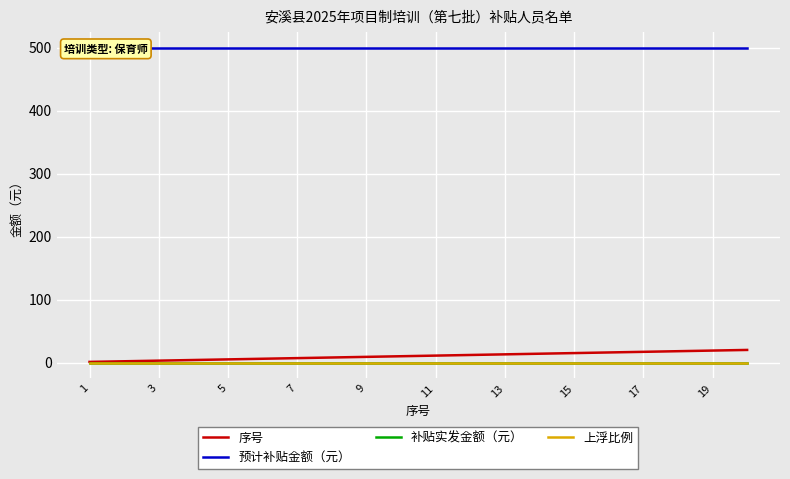

How many lines are shown in the chart?

4